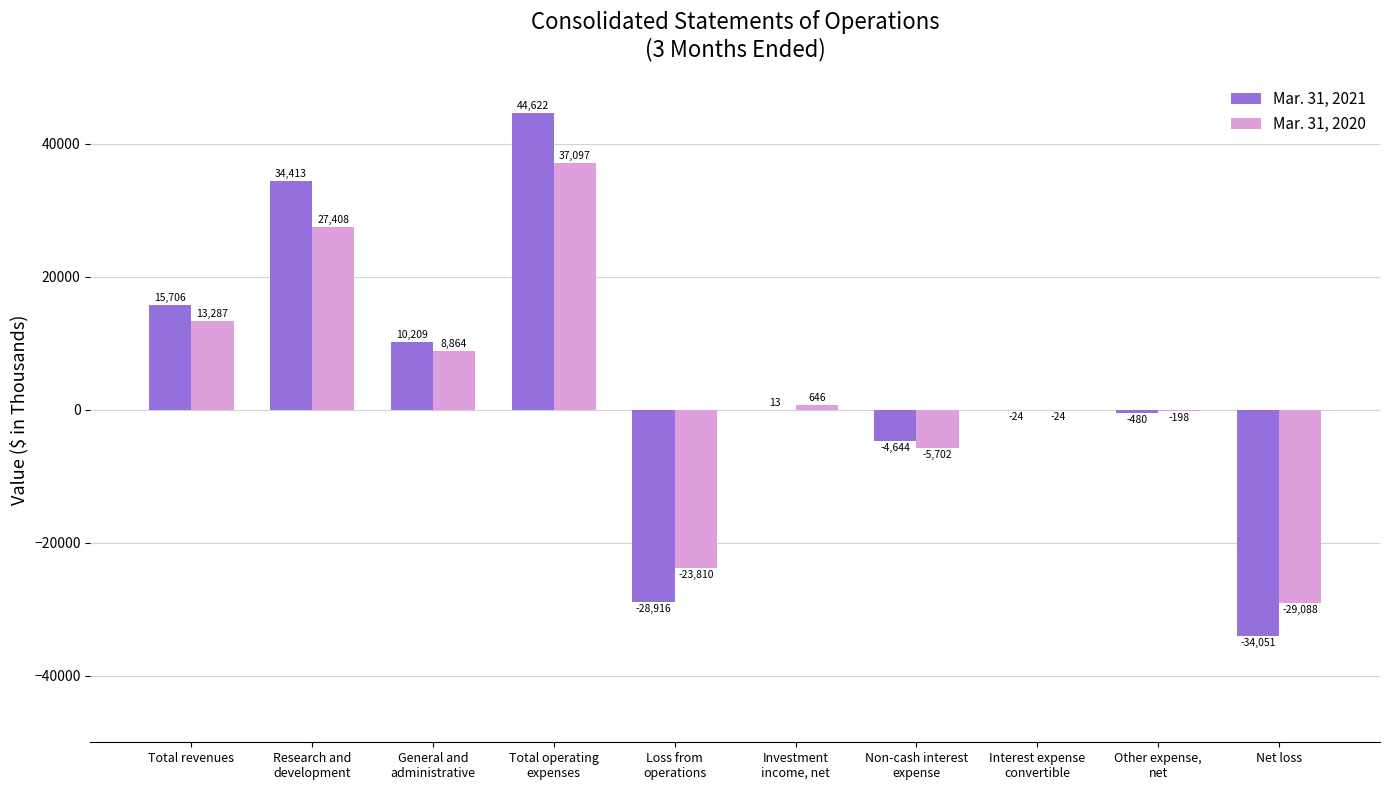

The Mar. 31, 2021 series shows 14342 at General and
administrative. True or false?

False